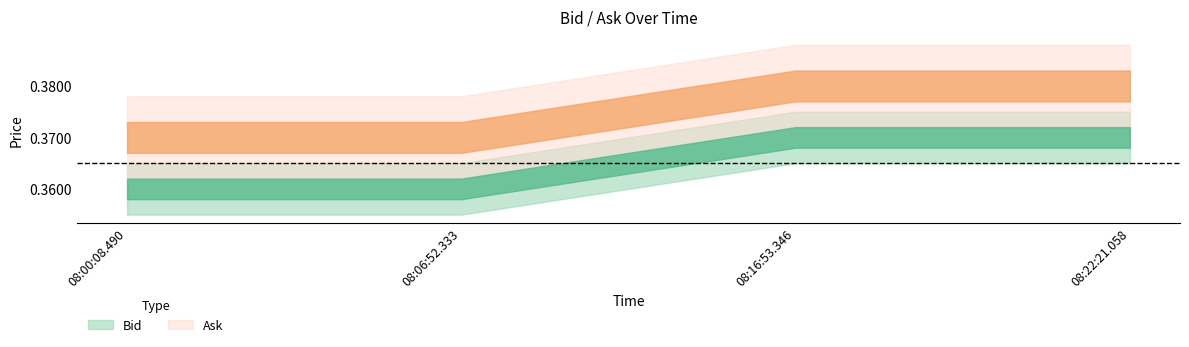

What is the smallest value displayed?

0.4